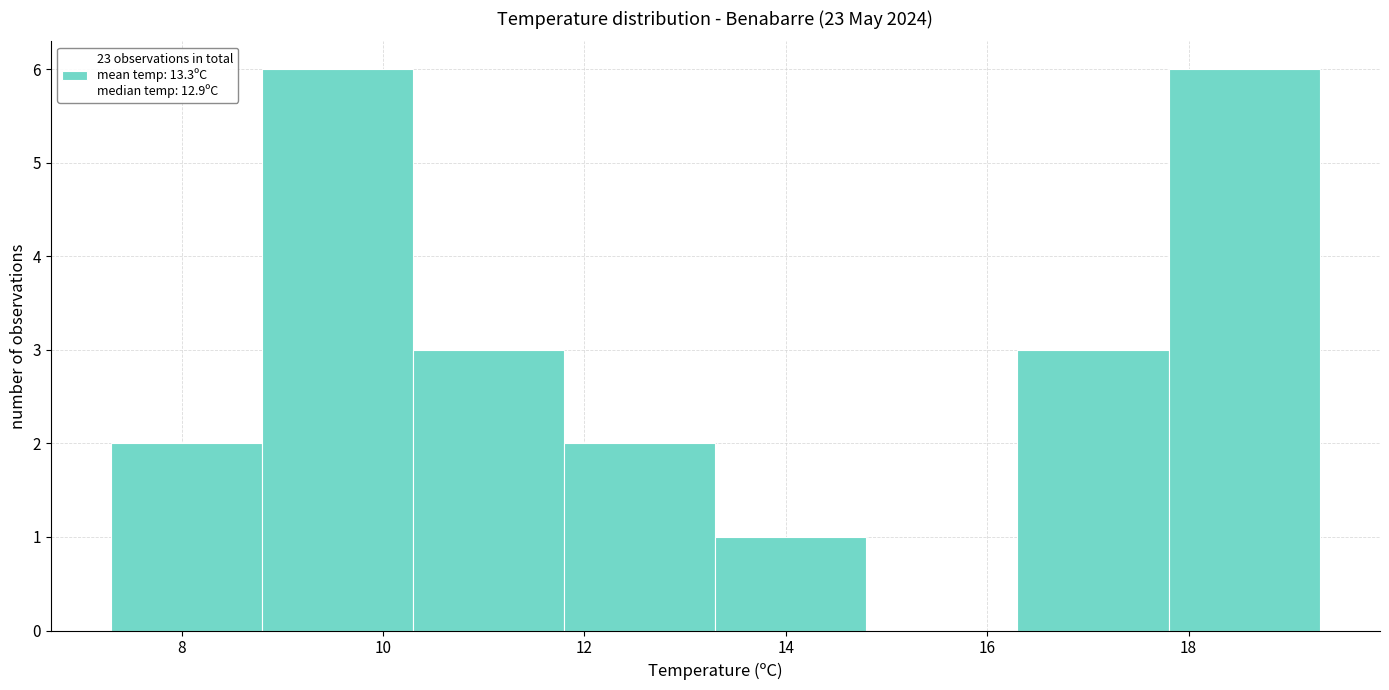

Reading left to right, list every bar in this chart as the range it spans on the x-axis followed by its height. Neither the bar edges nor the heights are printed on the chart, so give them approximately, as read against the axes.

7.3 to 8.8: 2
8.8 to 10.3: 6
10.3 to 11.8: 3
11.8 to 13.3: 2
13.3 to 14.8: 1
14.8 to 16.3: 0
16.3 to 17.8: 3
17.8 to 19.3: 6